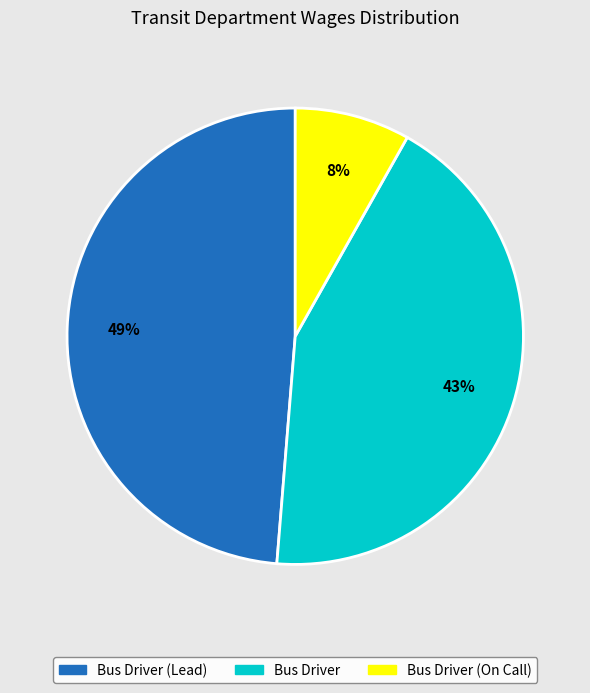

To the nearest percent, what is the average slice percentage?

33%